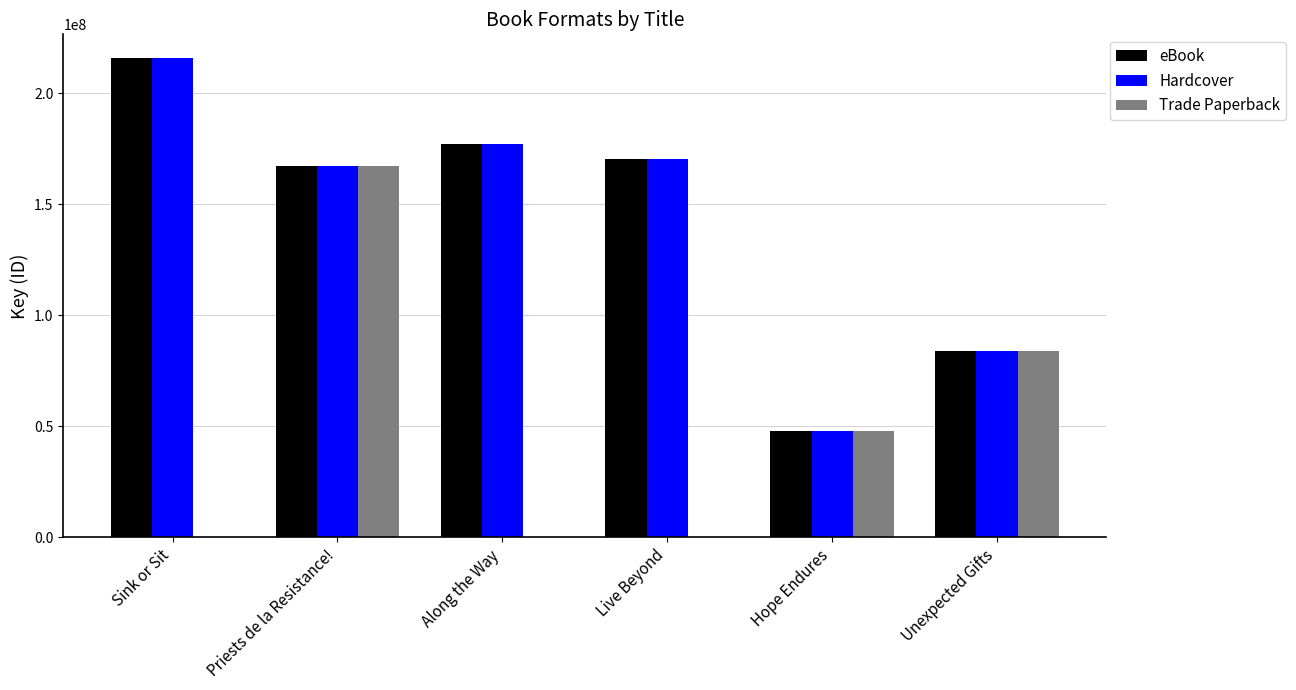

At which category is the sum across all series the highest?

Priests de la Resistance!